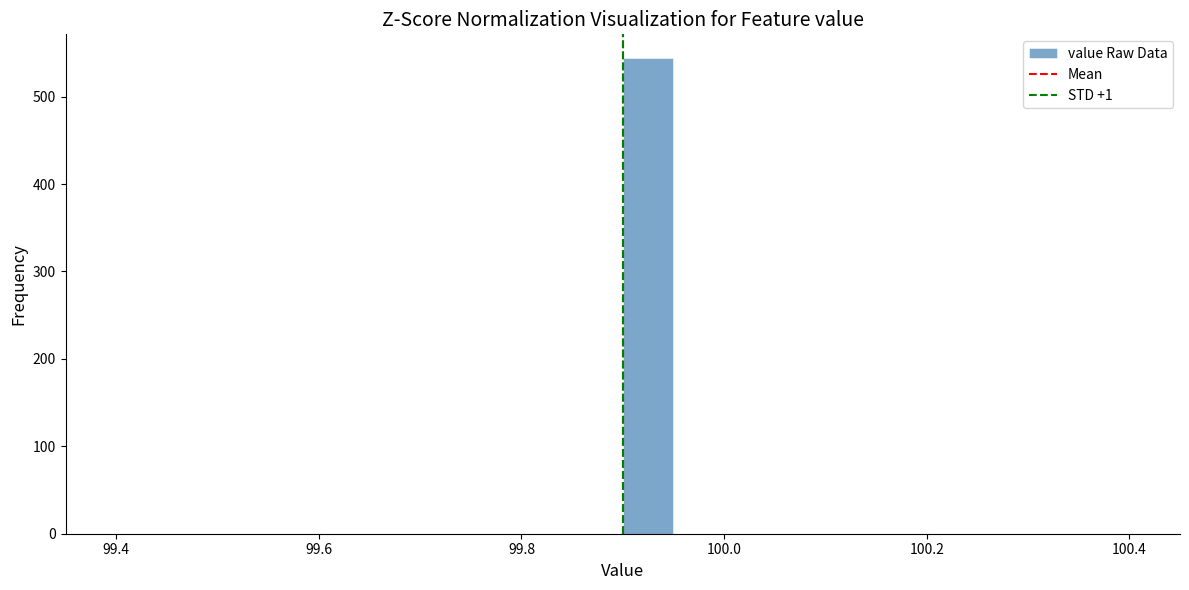

Read against the x-axis, roughly where is the centre of the tallest bar?

99.92